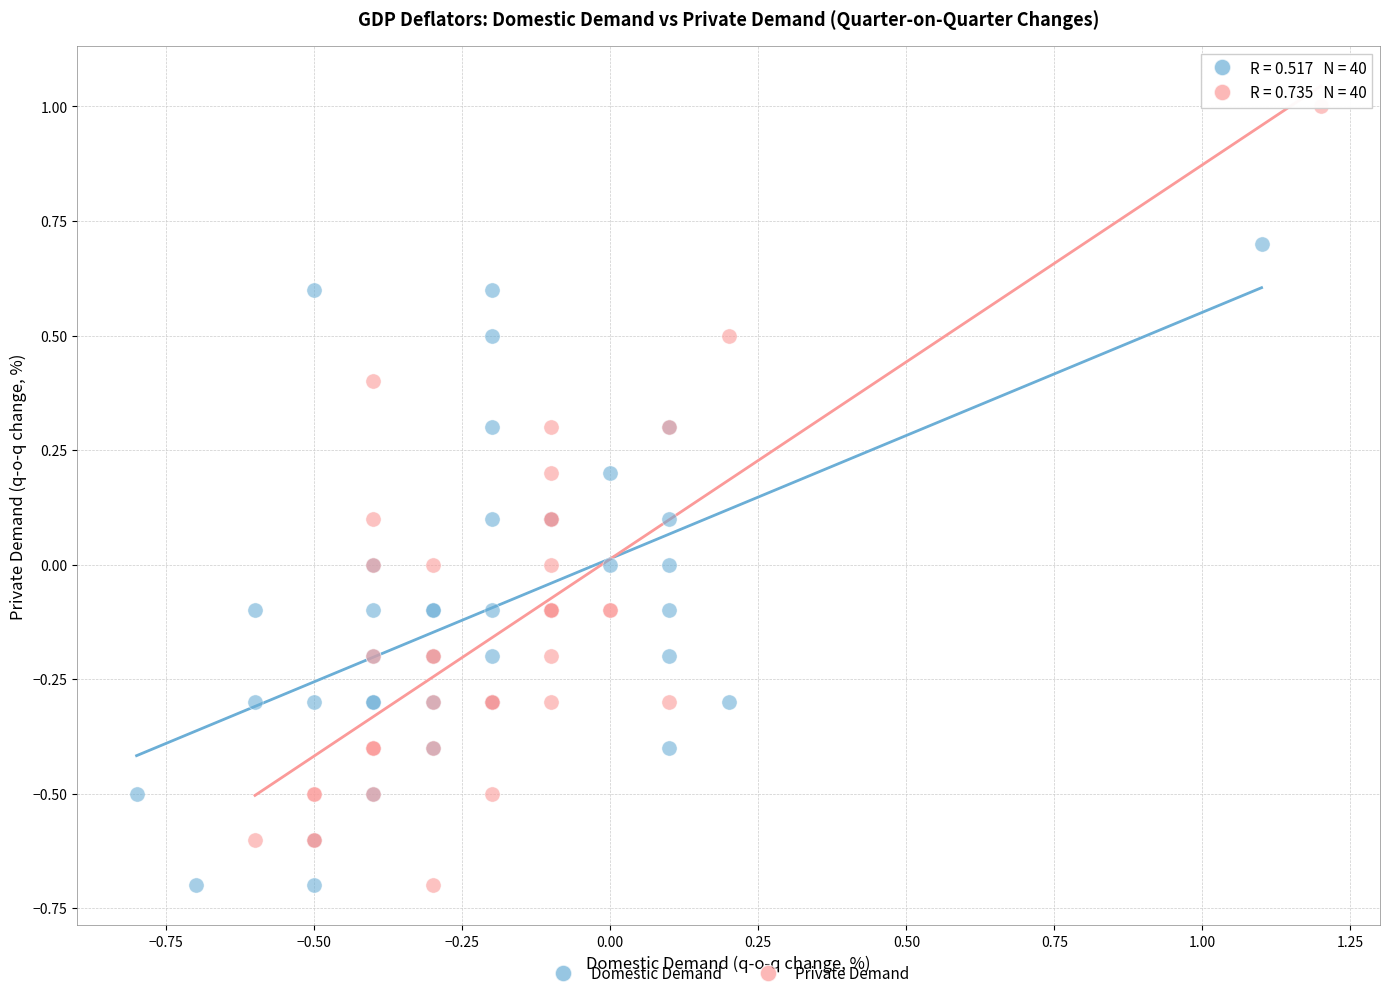

Which series has the widest spread of Y values?

Private Demand